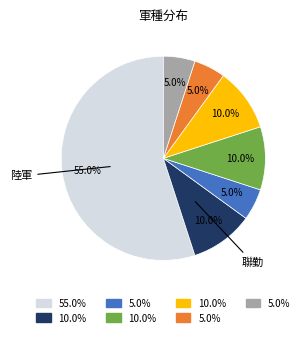

Count the number of slices in the pie.

7